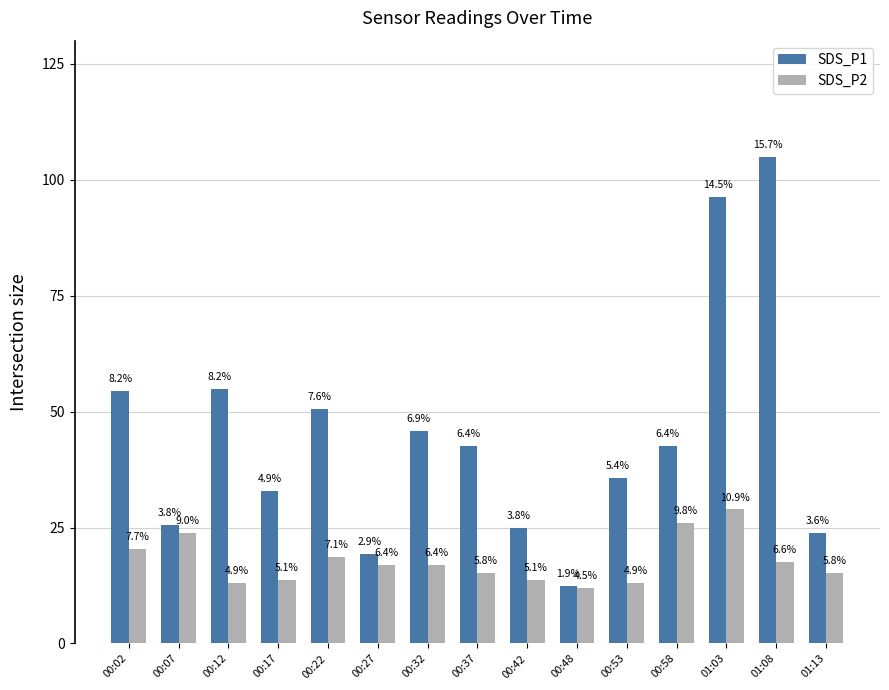

Rank the series at 00:53 from lowest to highest value.

SDS_P2, SDS_P1